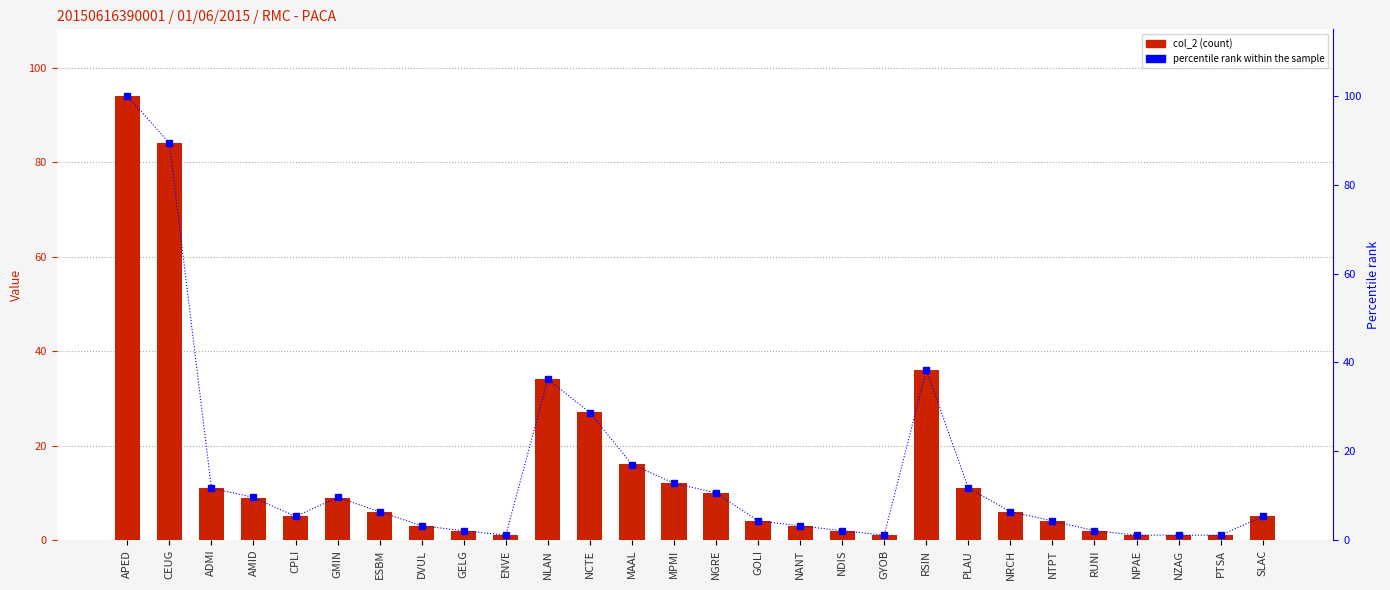

Which label corresponds to the largest value in the chart?

APED